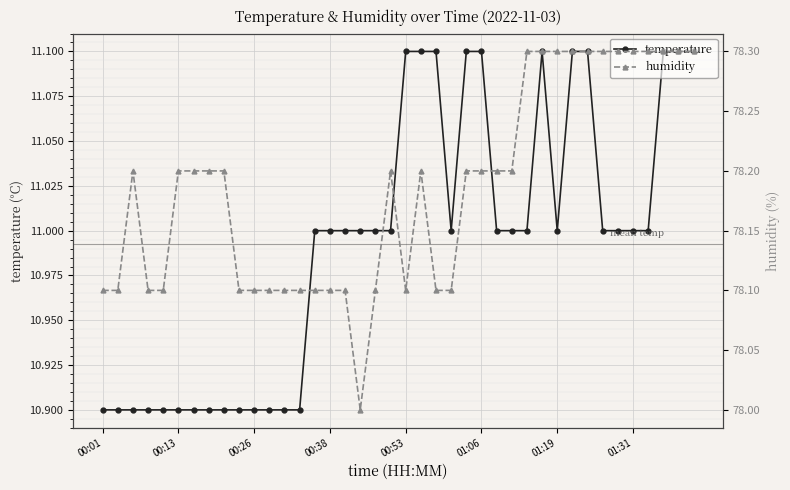

What is the lowest value of the humidity series?

78.0